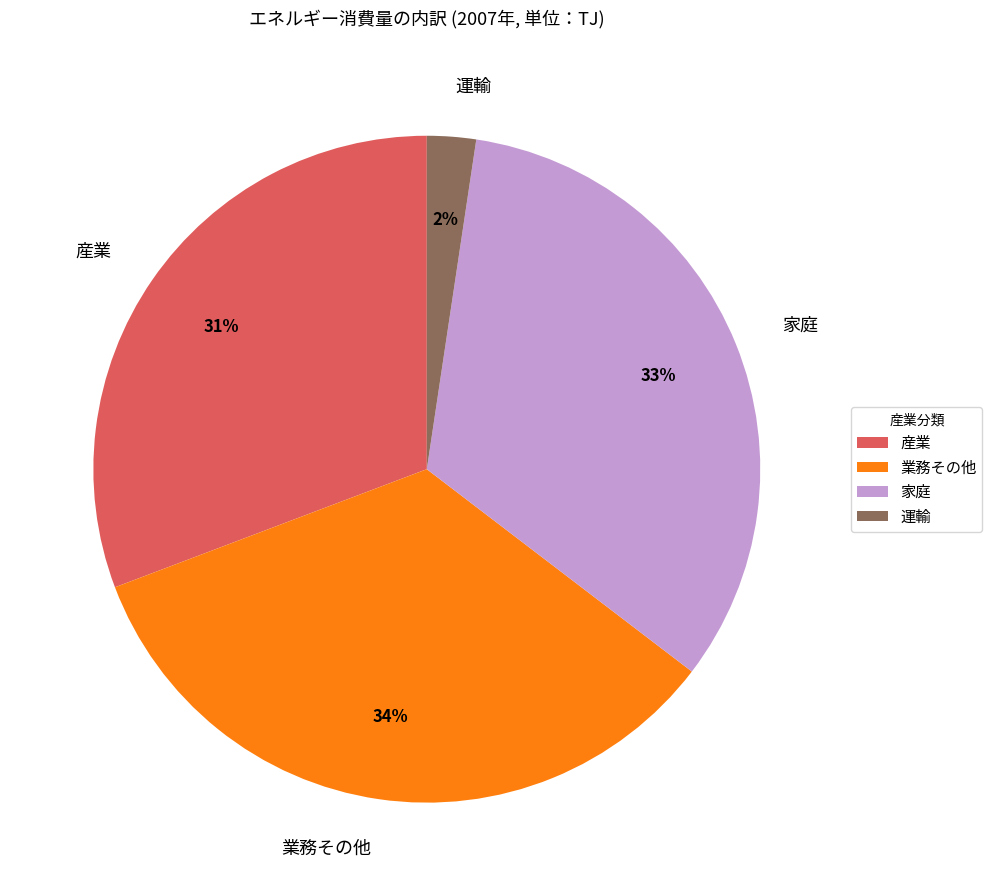

Is 産業 the majority of the pie?

No